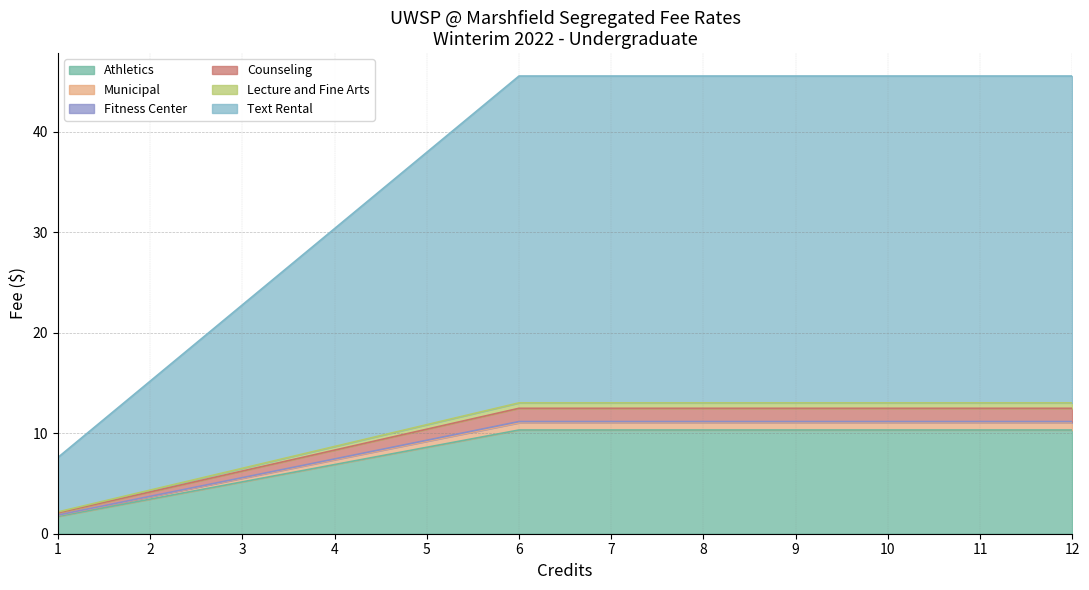

At which label does Fitness Center reach its peak?

6